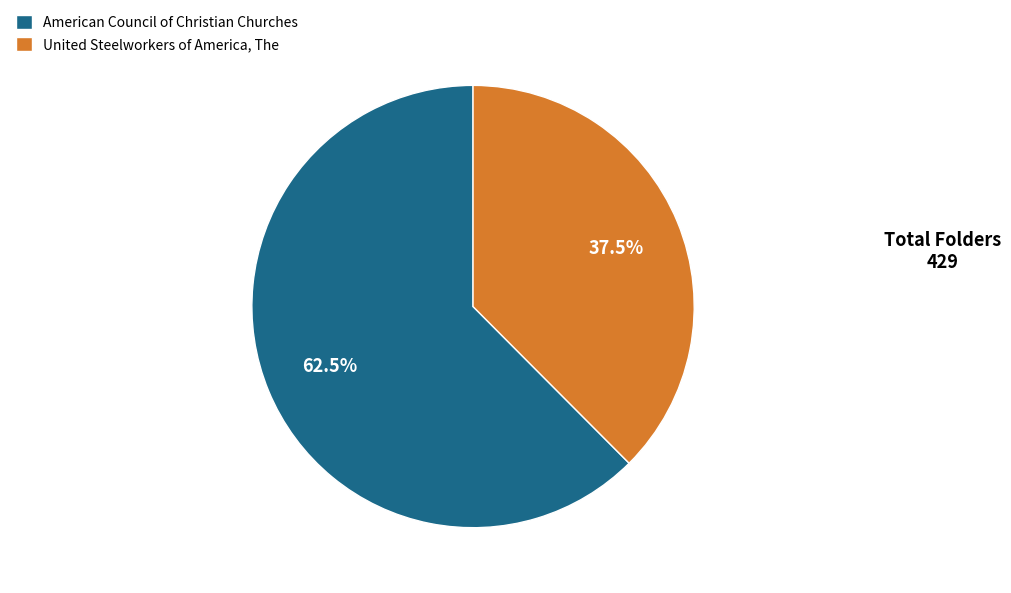

How many segments does this pie chart have?

2